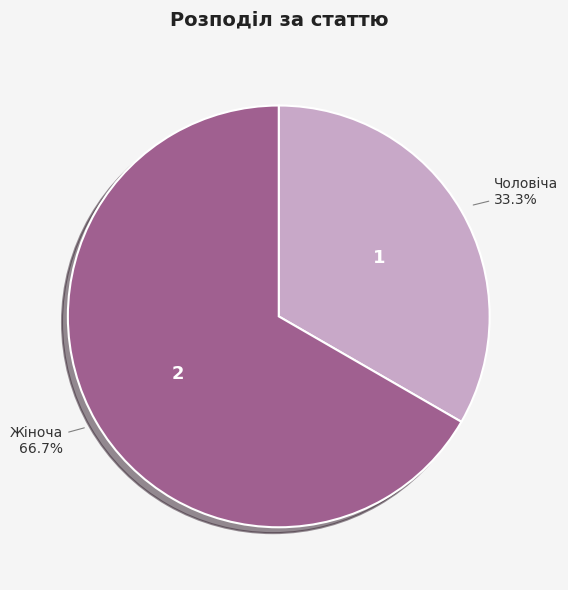

True or false: Жіноча accounts for 58% of the total.

False